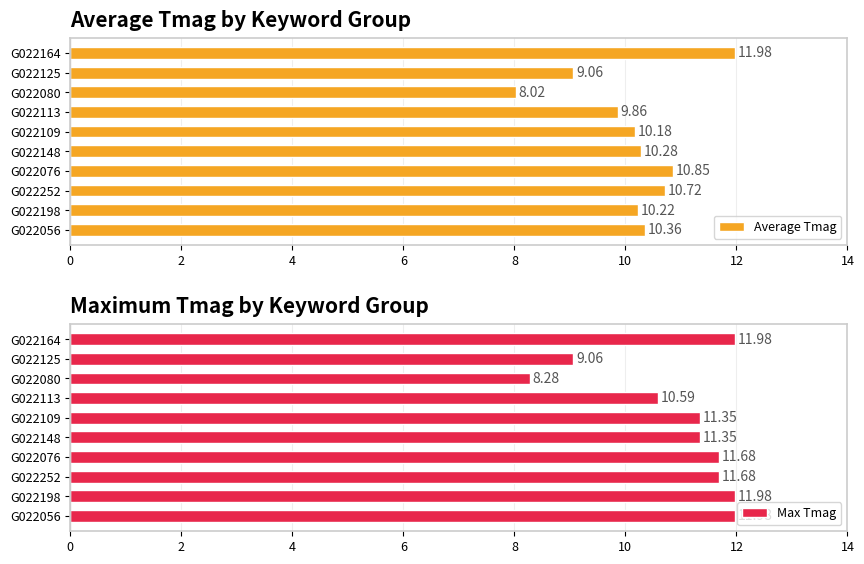

List the labels in order of Average Tmag value, smallest first.

G022080, G022125, G022113, G022109, G022198, G022148, G022056, G022252, G022076, G022164